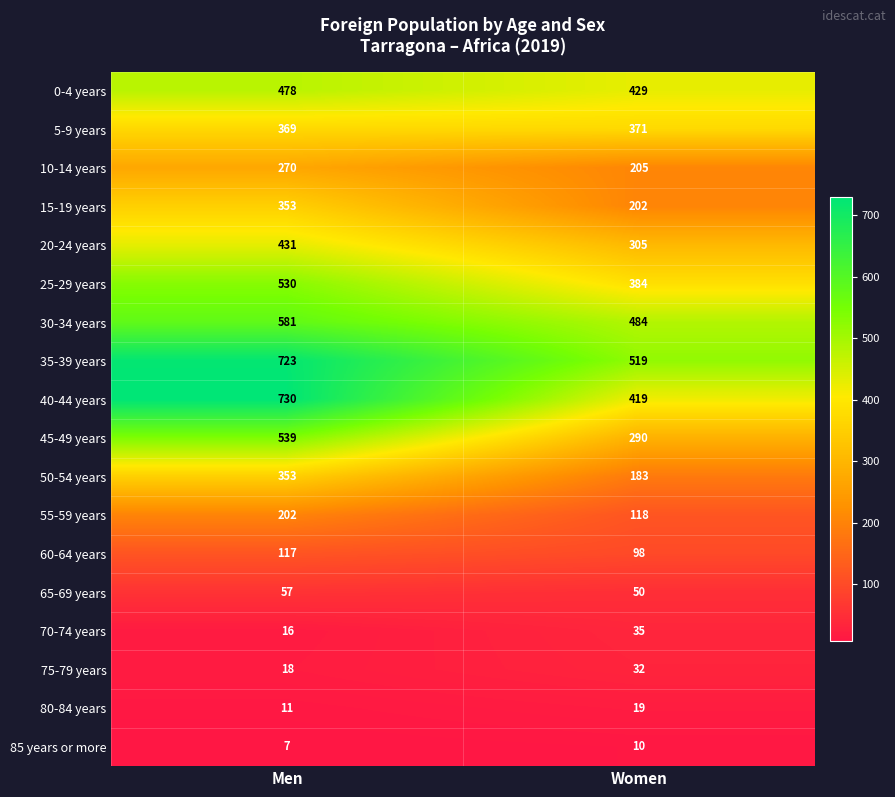

What is the total value across all series at Men?

5785